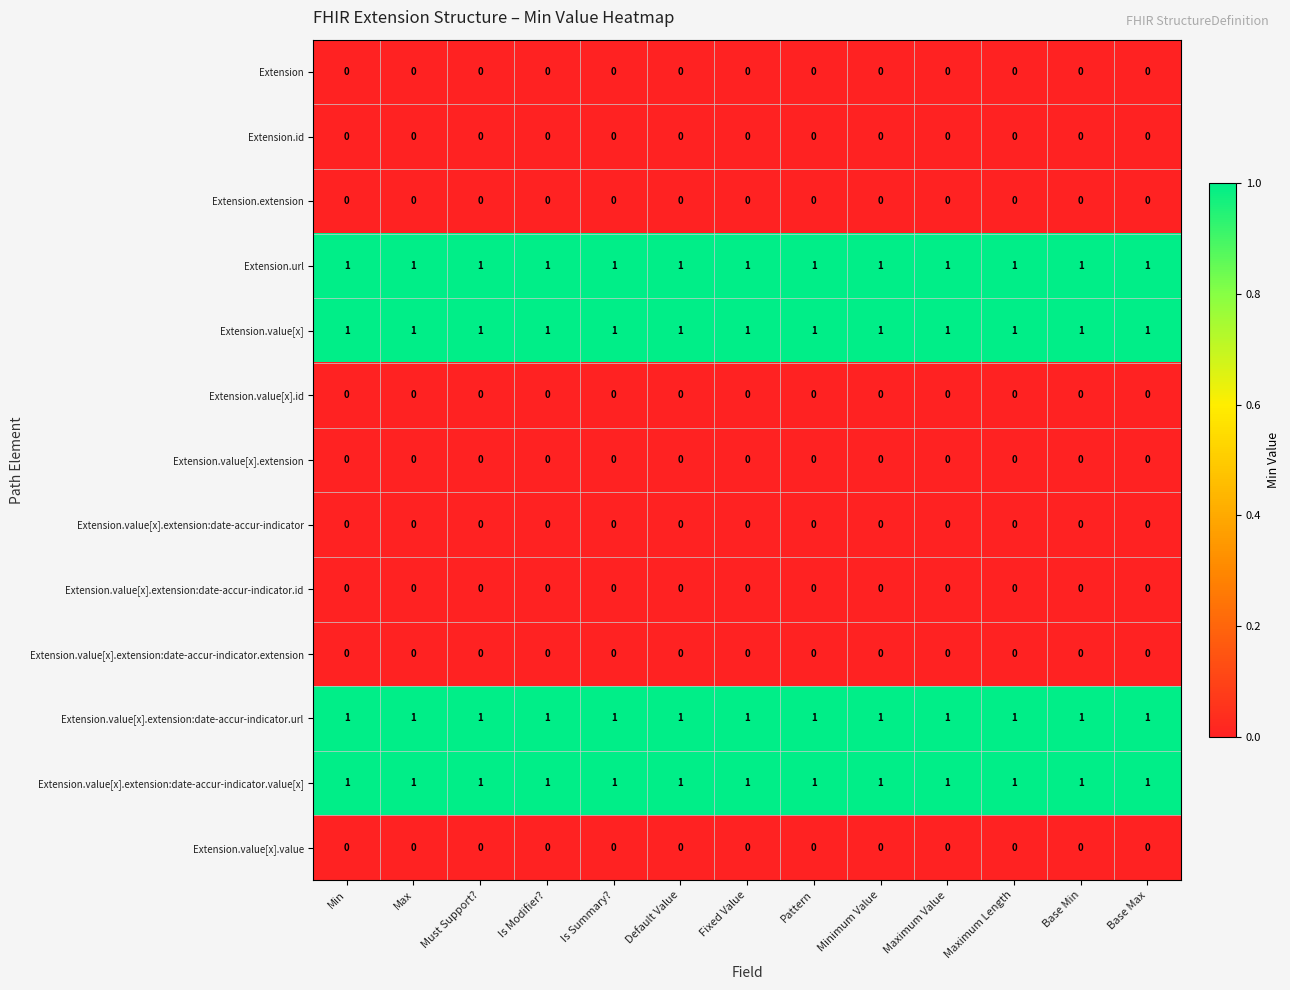

The value of Extension.value[x].extension:date-accur-indicator.url at Is Summary? is 1. True or false?

True